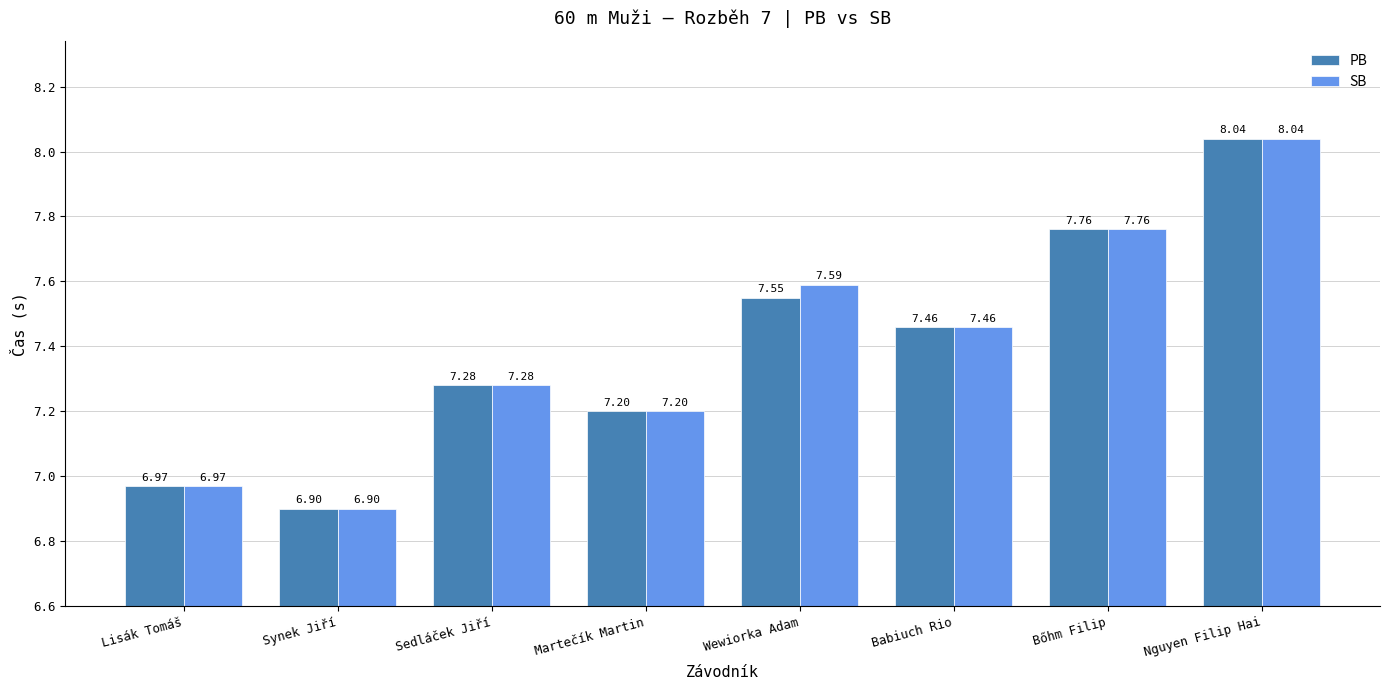

List the series in order of their overall mean, highest first.

SB, PB